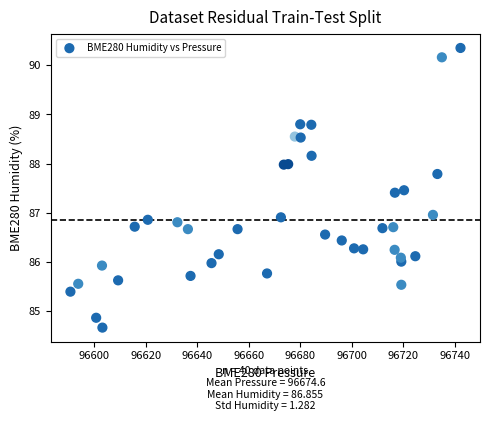

What is the range of X values (max minus min)?

151.4